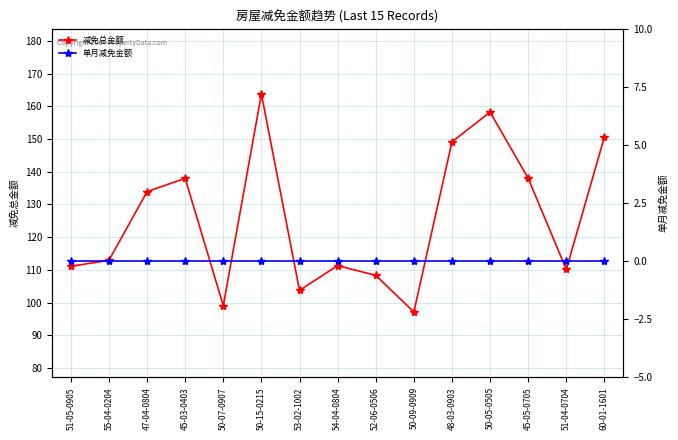

What is the total value across all series at 45-05-0705?

138.0